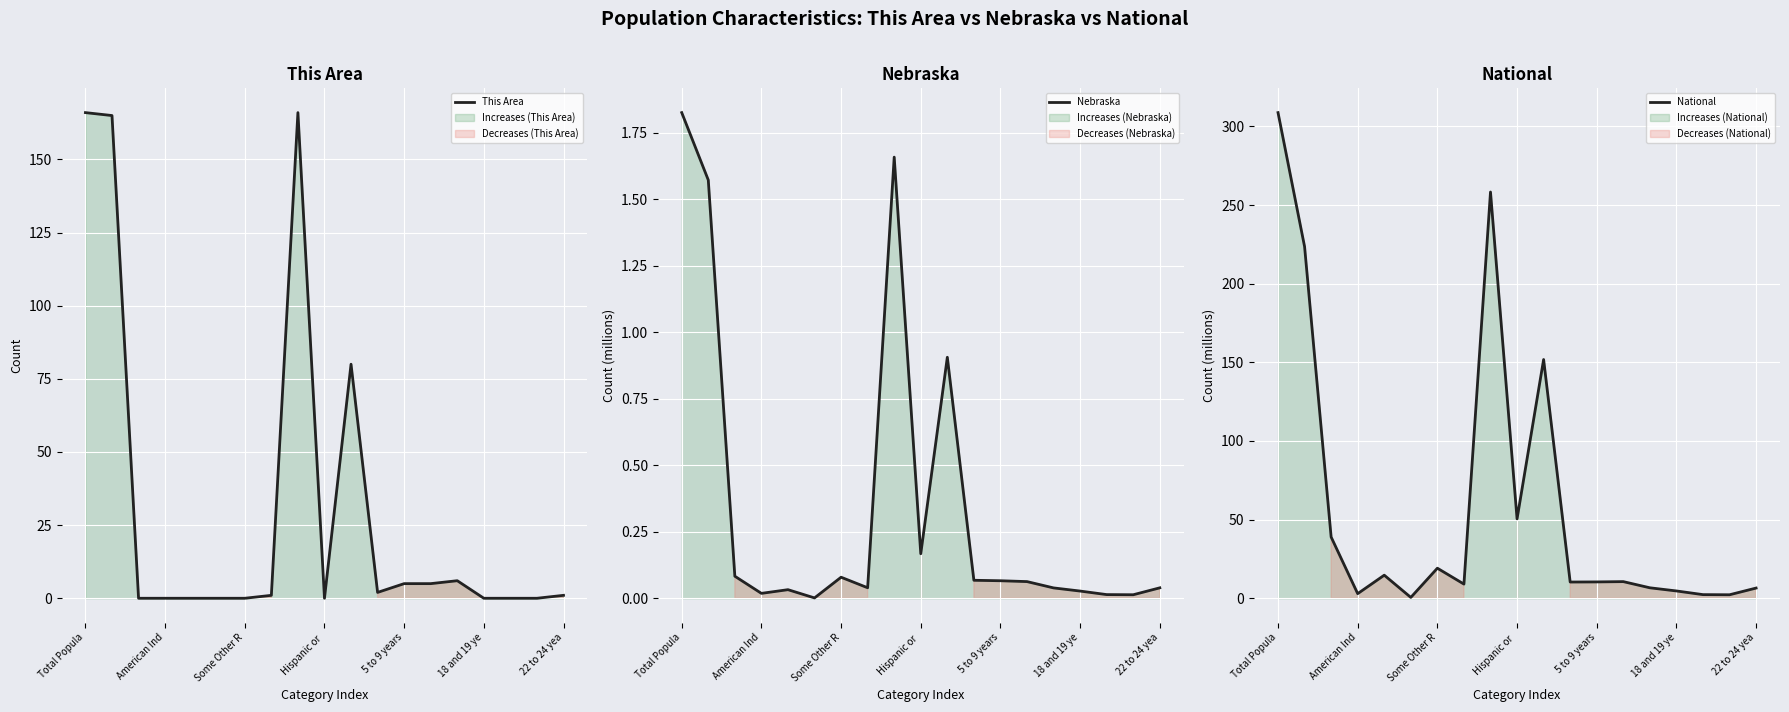

What value does the Nebraska series have at 8?

1.7